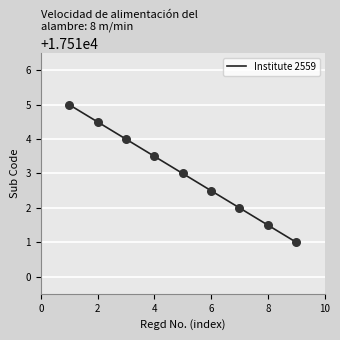

What is the minimum value shown in the chart?

17511.0